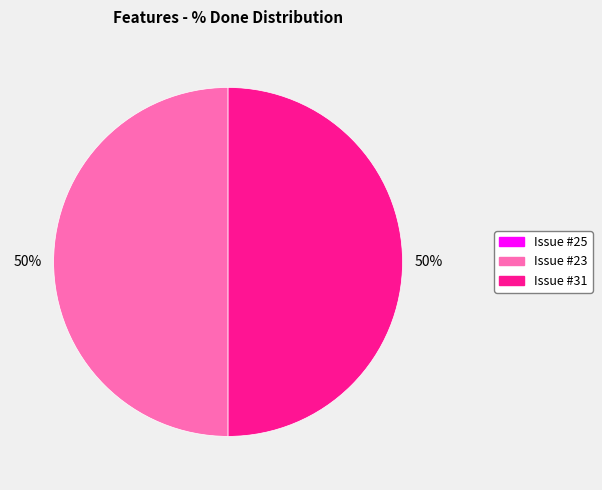

To the nearest percent, what is the difference between the largest and smallest slice percentages?

50%